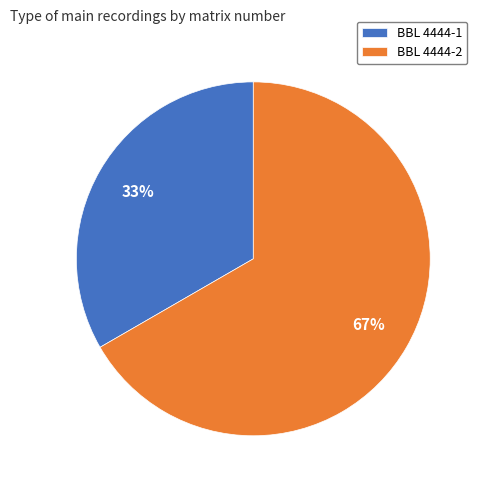

Rank the categories by value from highest to lowest.

BBL 4444-2, BBL 4444-1